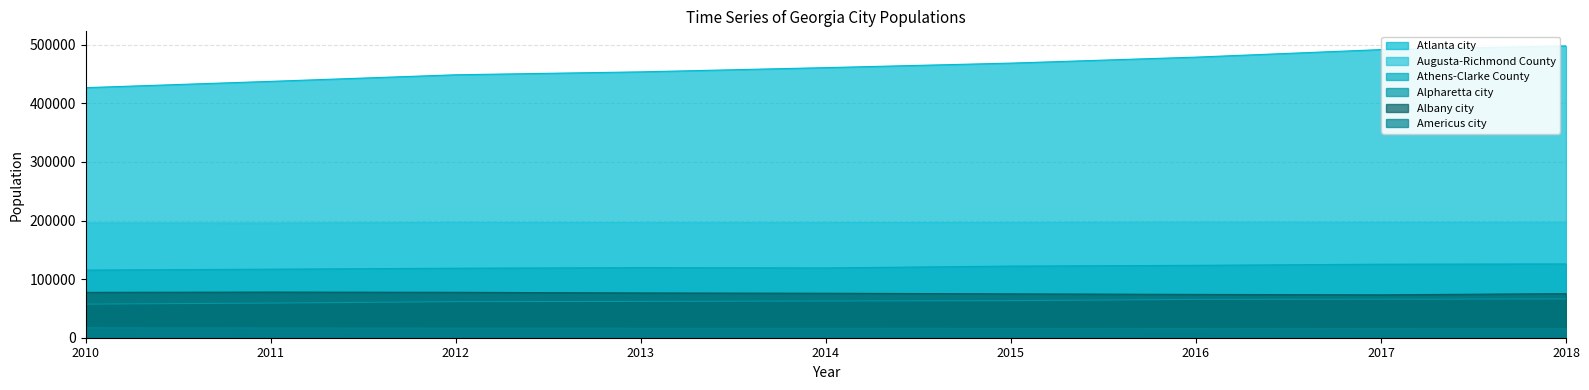

Which series changed the most between 2010 and 2014?

Atlanta city